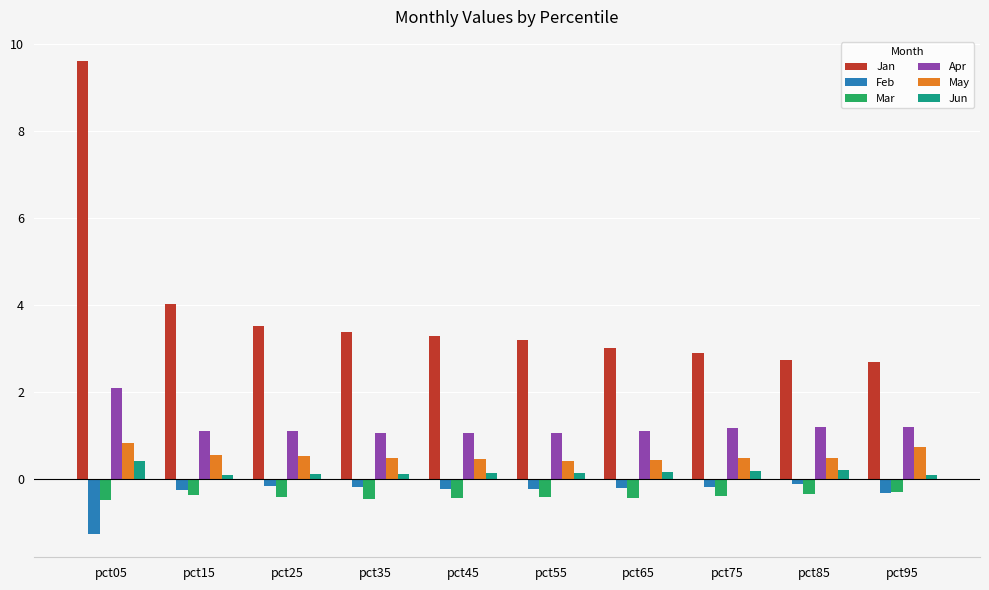

What is the maximum value shown in the chart?

9.6